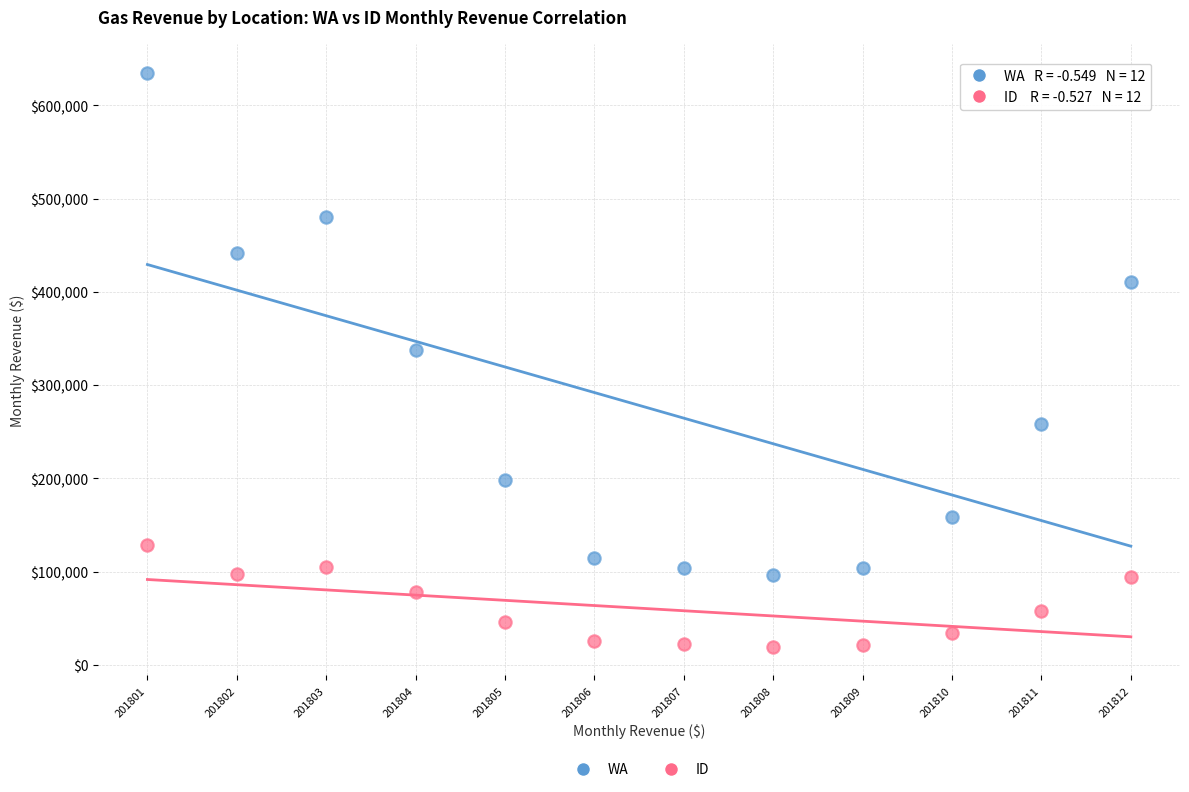

Across all series, what Y value is closest to 327276?

337833.4